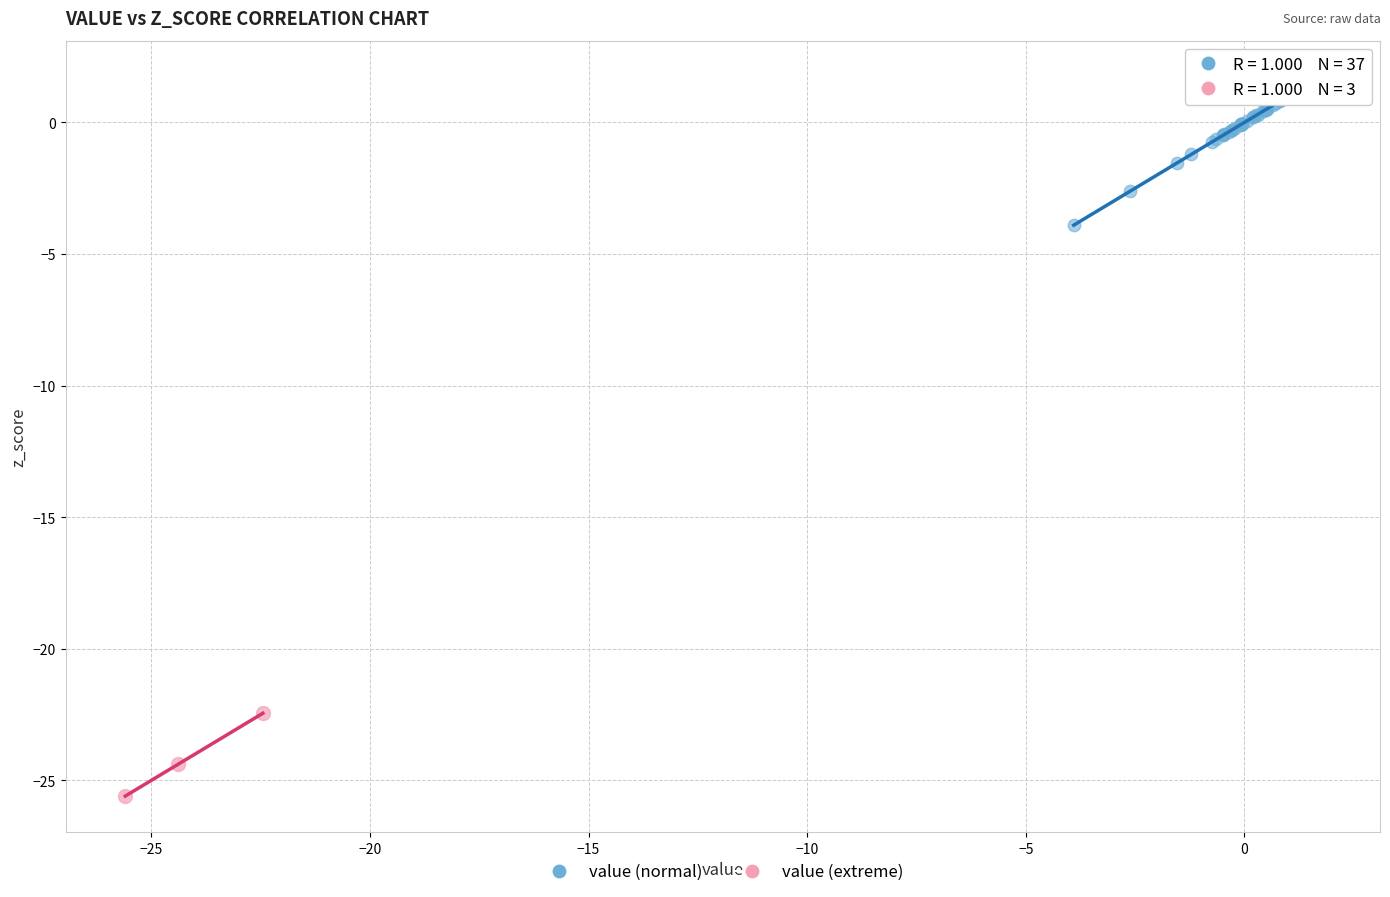

Which series has the largest Y range (max minus min)?

value (normal)